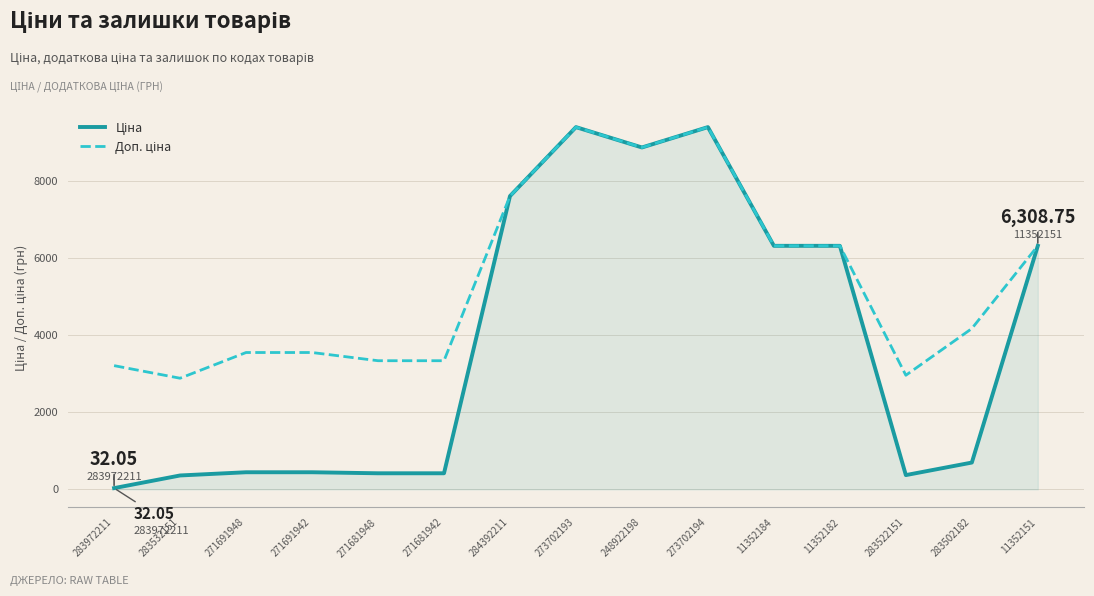

What is the total value across all series at 271681942?

3749.0